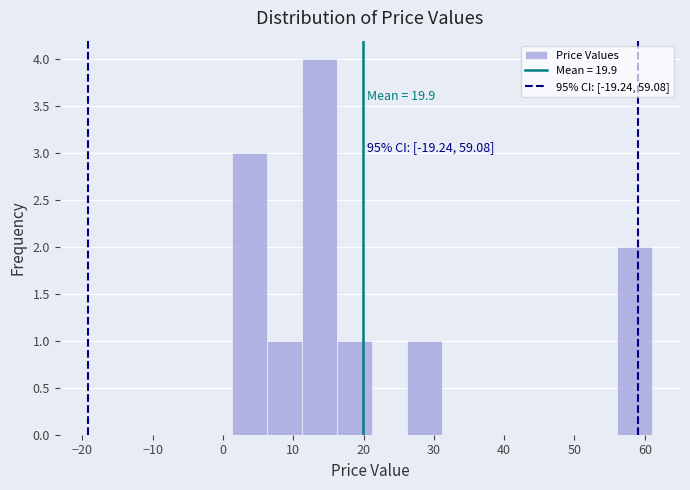

Which range on the x-axis has the tallest bar?

11 to 16